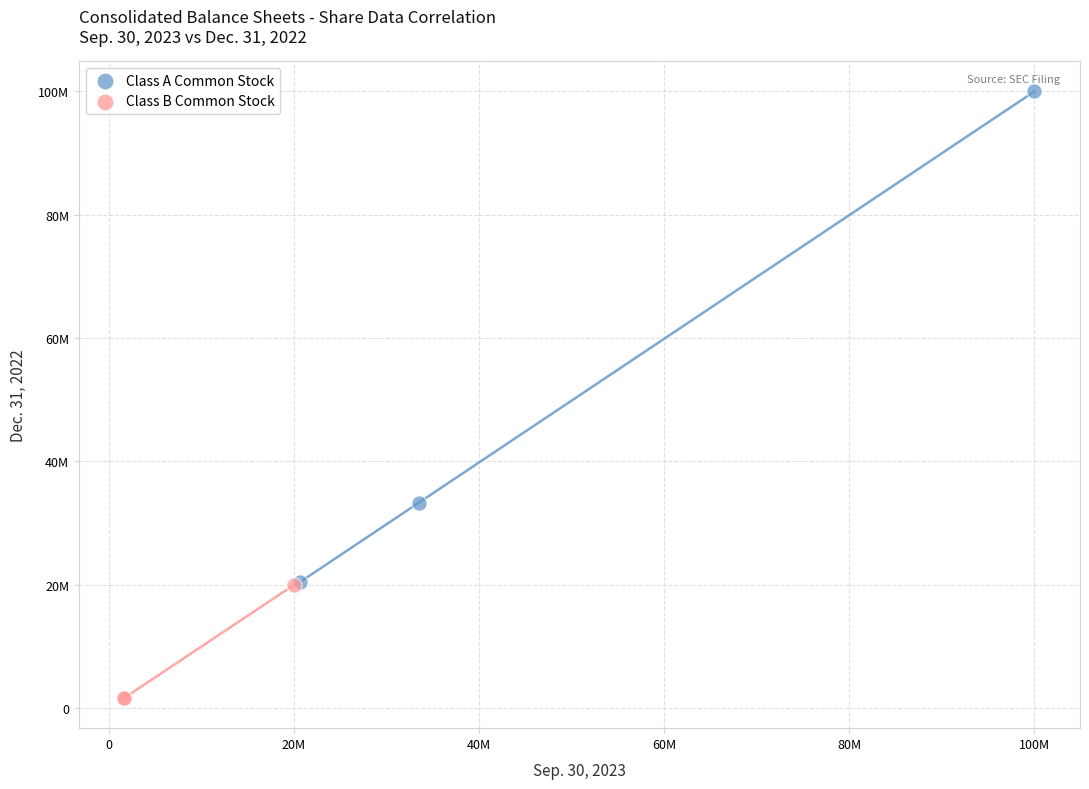

Which series contains the lowest Y value?

Class B Common Stock